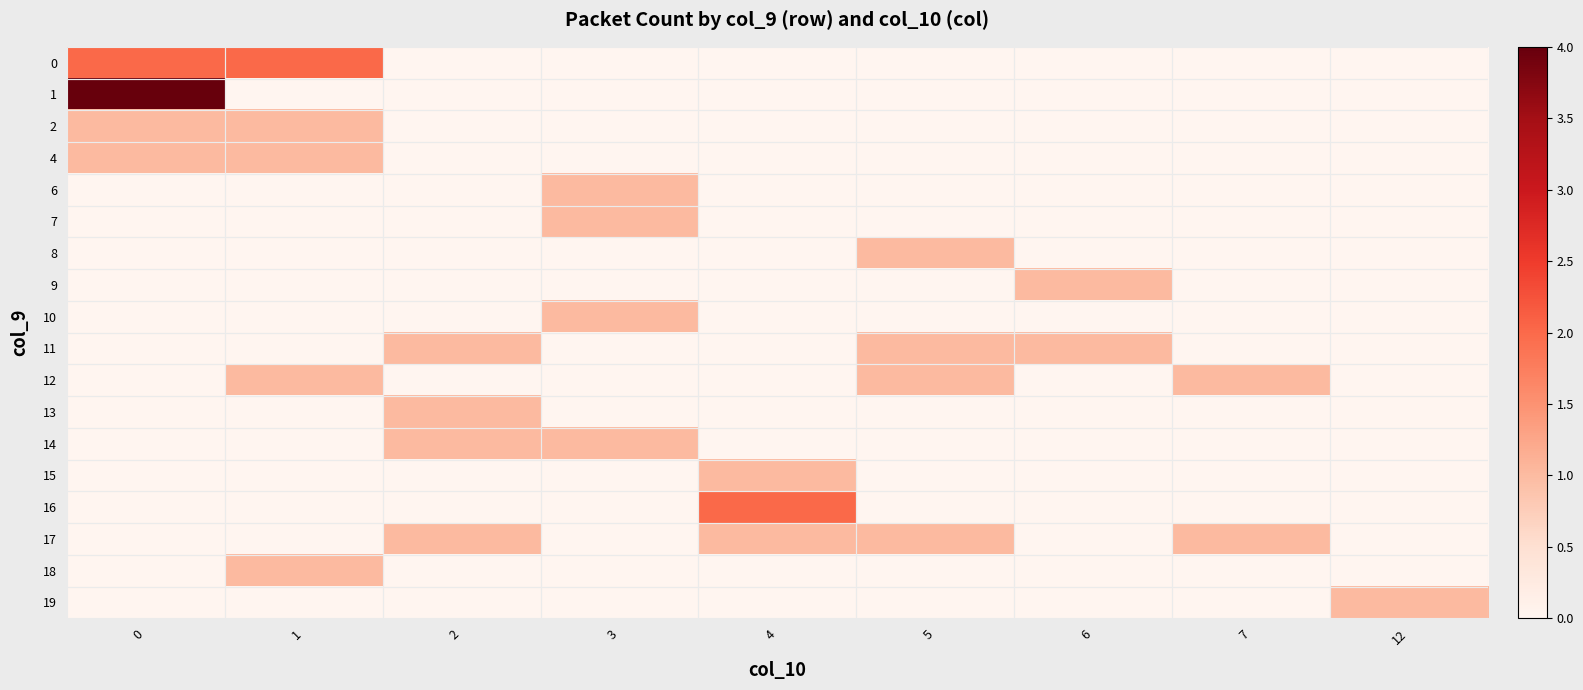

What is the spread (max minus min) of values at 7?

1